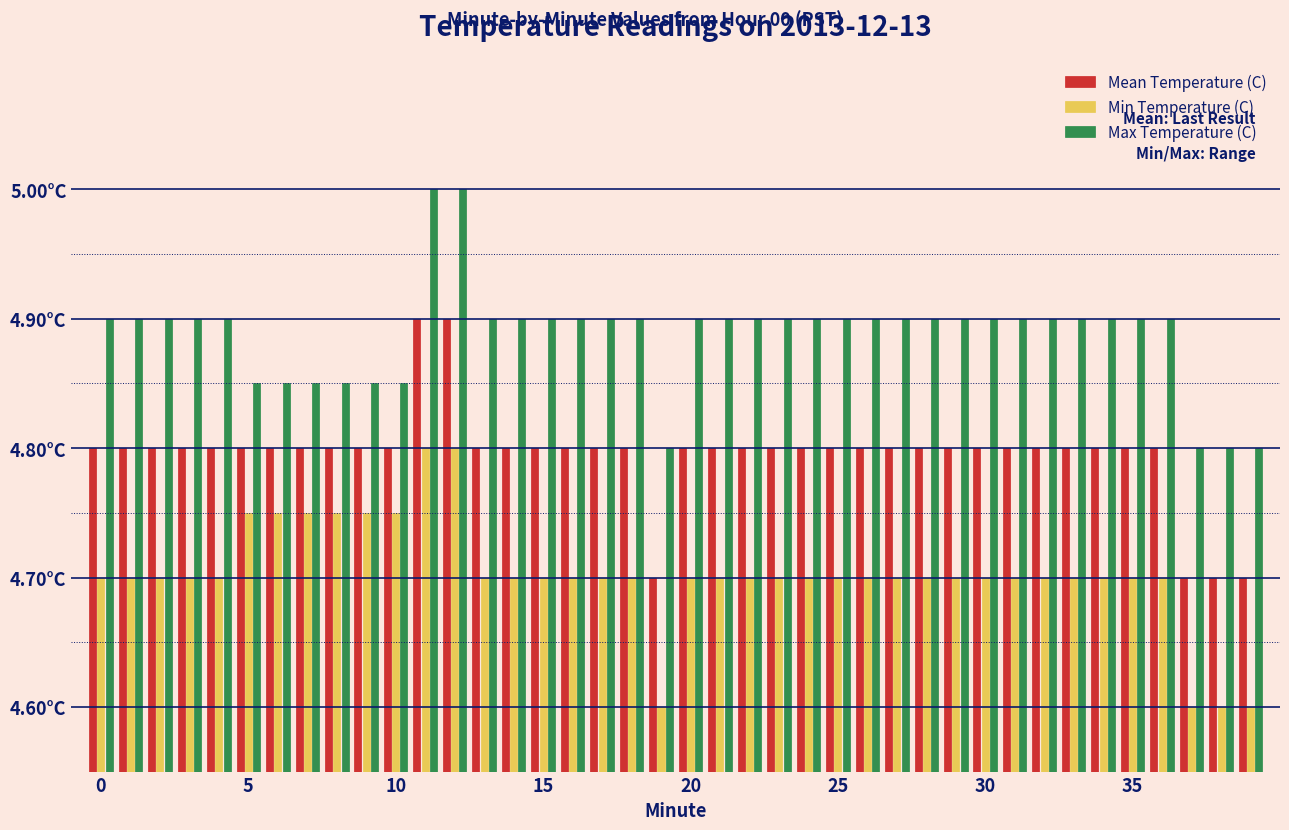

What is the maximum value for Max Temperature (C)?

5.0